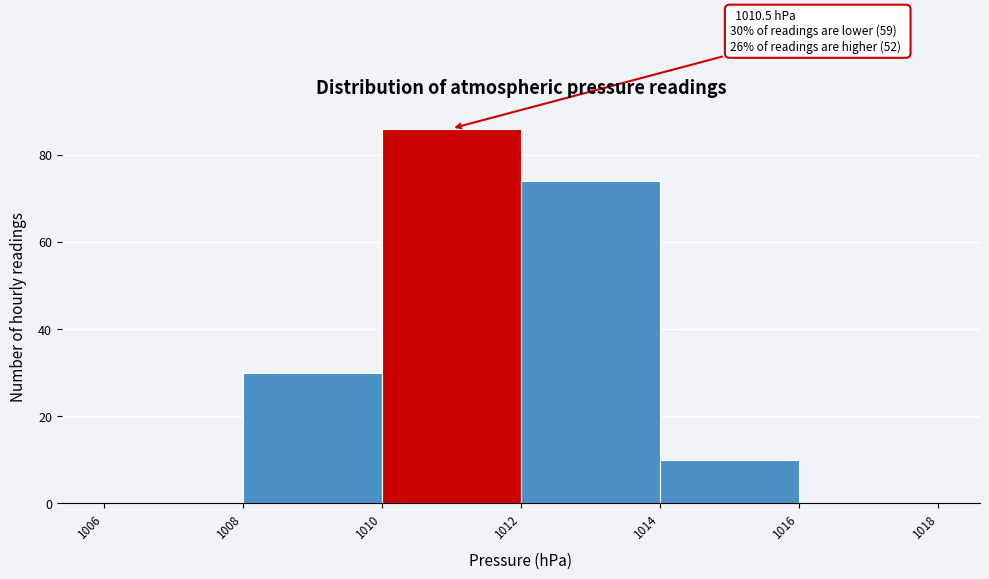

Which range on the x-axis has the tallest bar?

1010 to 1012